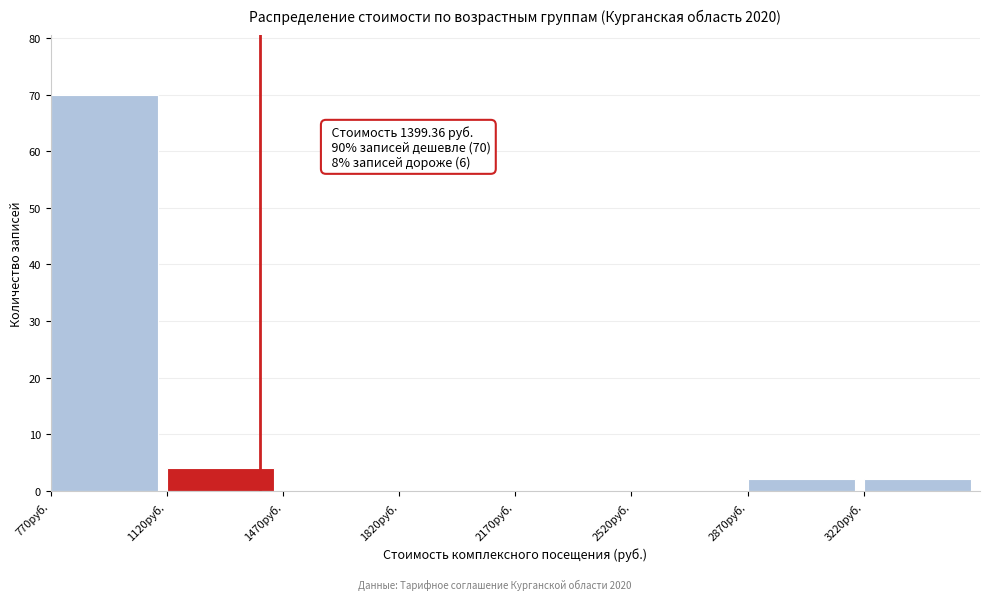

Which range on the x-axis has the tallest bar?

750 to 1100